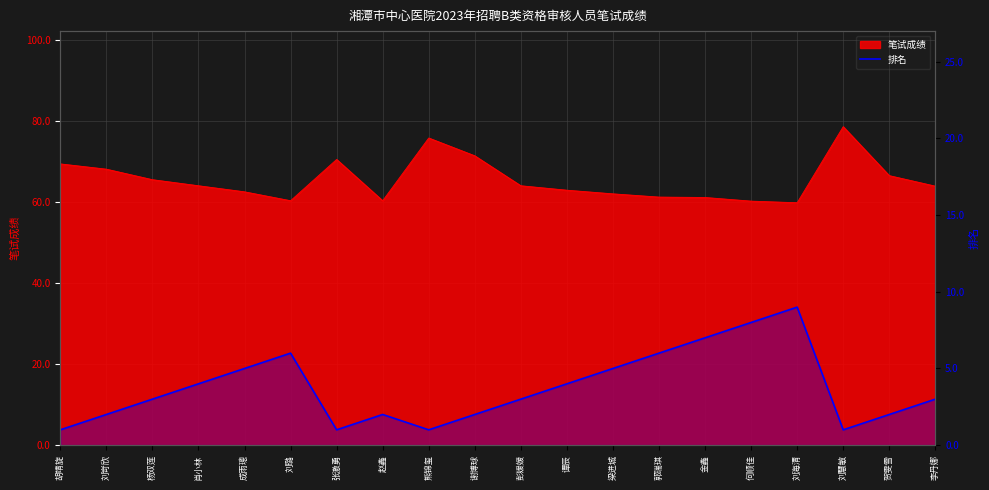

How many interior local peaks (higher than both neighbors) does the data have?

3